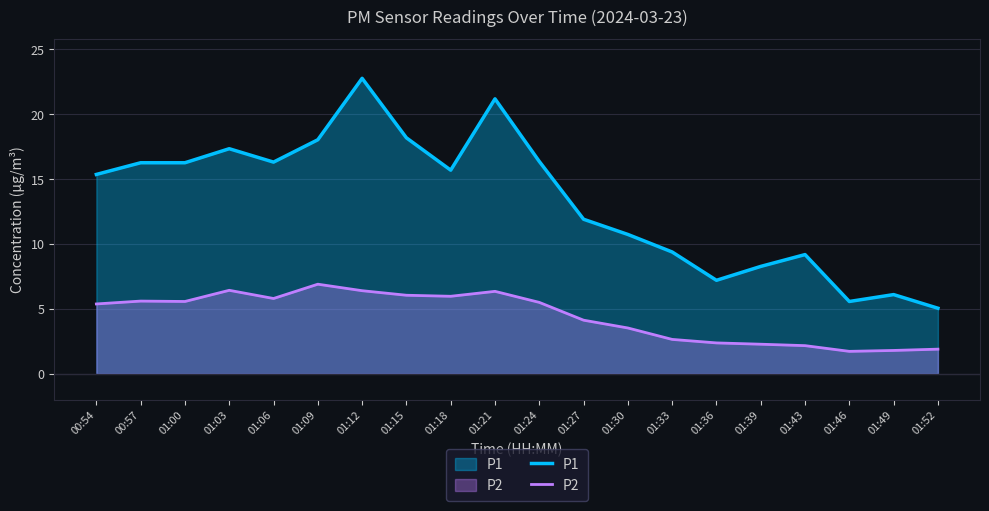

What is the difference between the P1 values at 01:06 and 01:24?

0.1